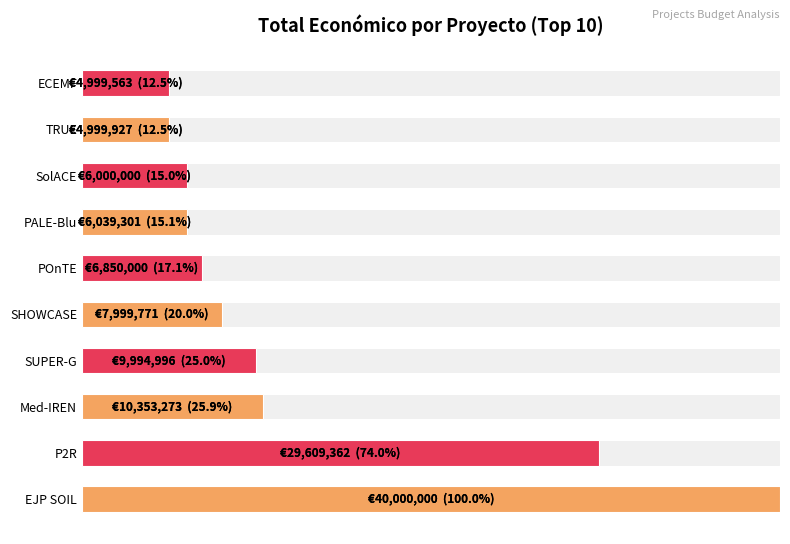

What is the average value?

31.7